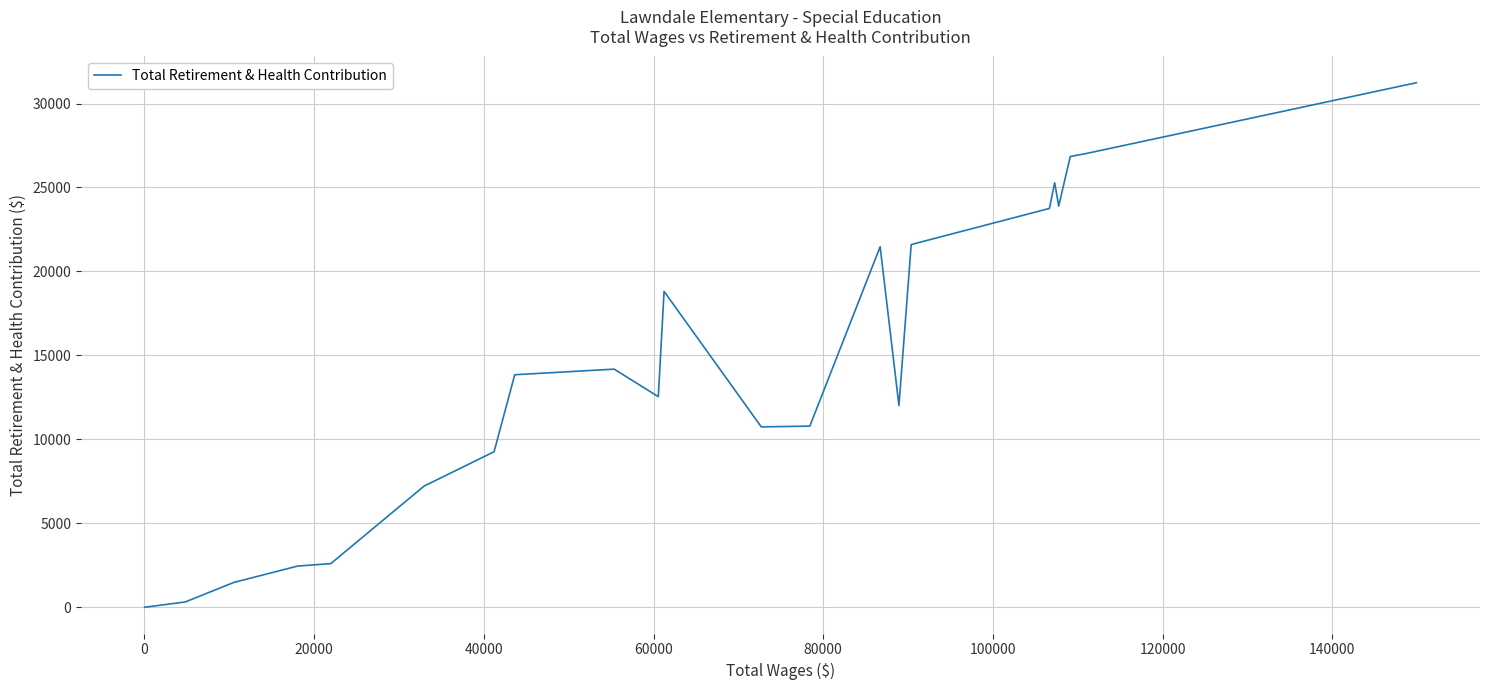

What is the difference between the maximum and minimum values?

31236